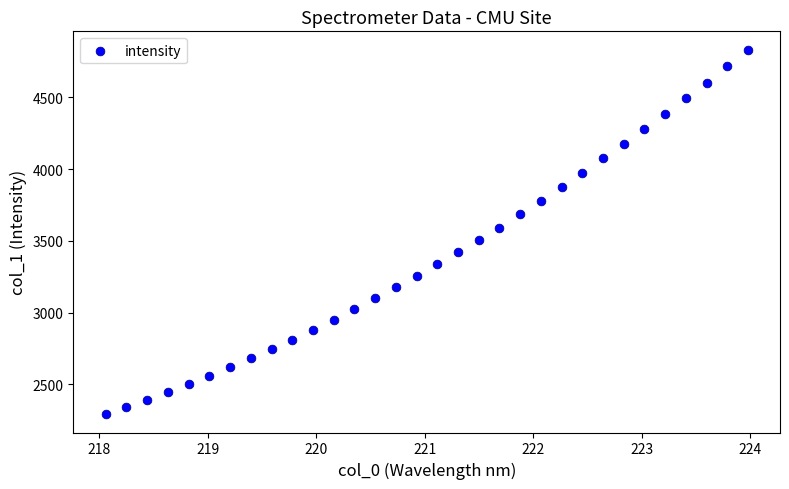

What is the range of X values (max minus min)?

5.9